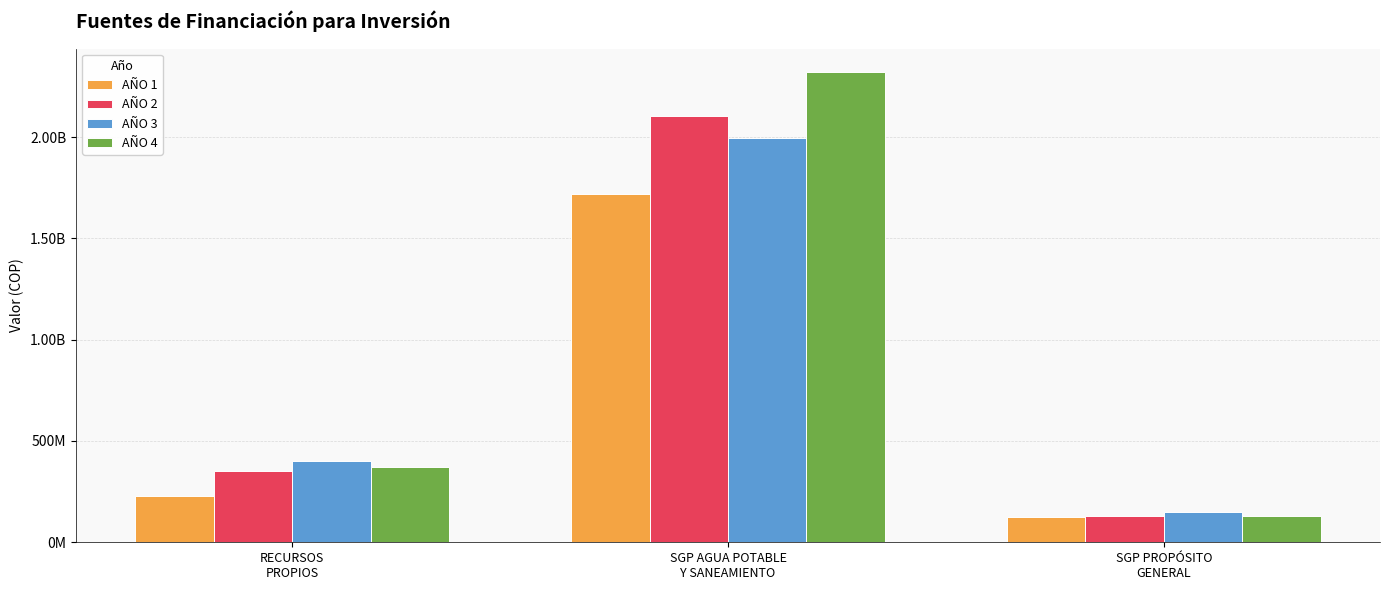

What are all the series names shown in the legend?

AÑO 1, AÑO 2, AÑO 3, AÑO 4